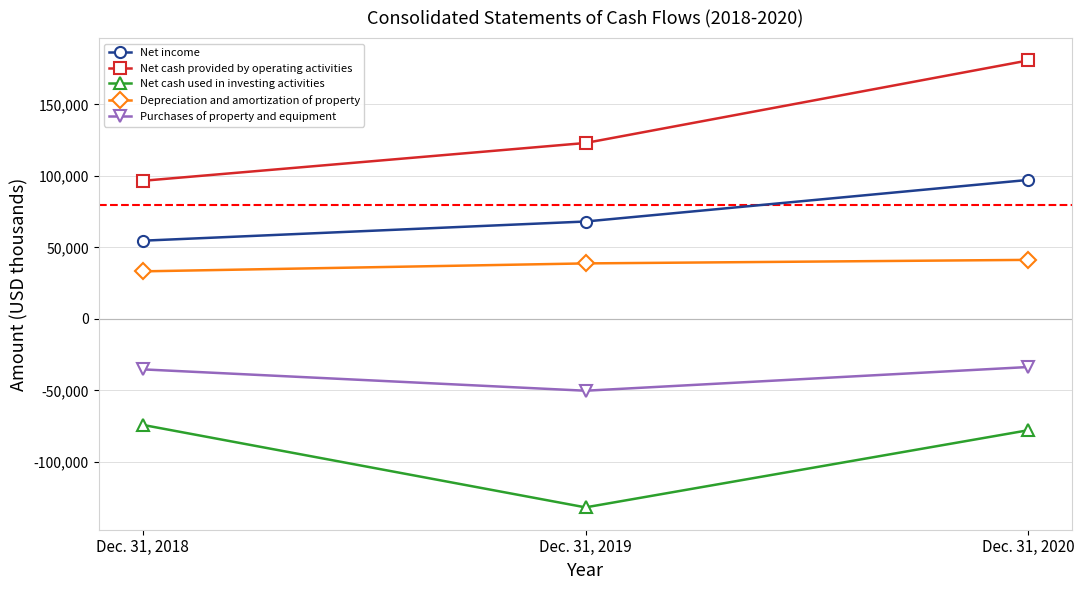

Reading right to left, extract all data points from this chart.

Net income: Dec. 31, 2020=97239	Dec. 31, 2019=68159	Dec. 31, 2018=54748
Net cash provided by operating activities: Dec. 31, 2020=180789	Dec. 31, 2019=123067	Dec. 31, 2018=96633
Net cash used in investing activities: Dec. 31, 2020=-77794	Dec. 31, 2019=-131733	Dec. 31, 2018=-74069
Depreciation and amortization of property: Dec. 31, 2020=41339	Dec. 31, 2019=38862	Dec. 31, 2018=33306
Purchases of property and equipment: Dec. 31, 2020=-33587	Dec. 31, 2019=-50167	Dec. 31, 2018=-35232